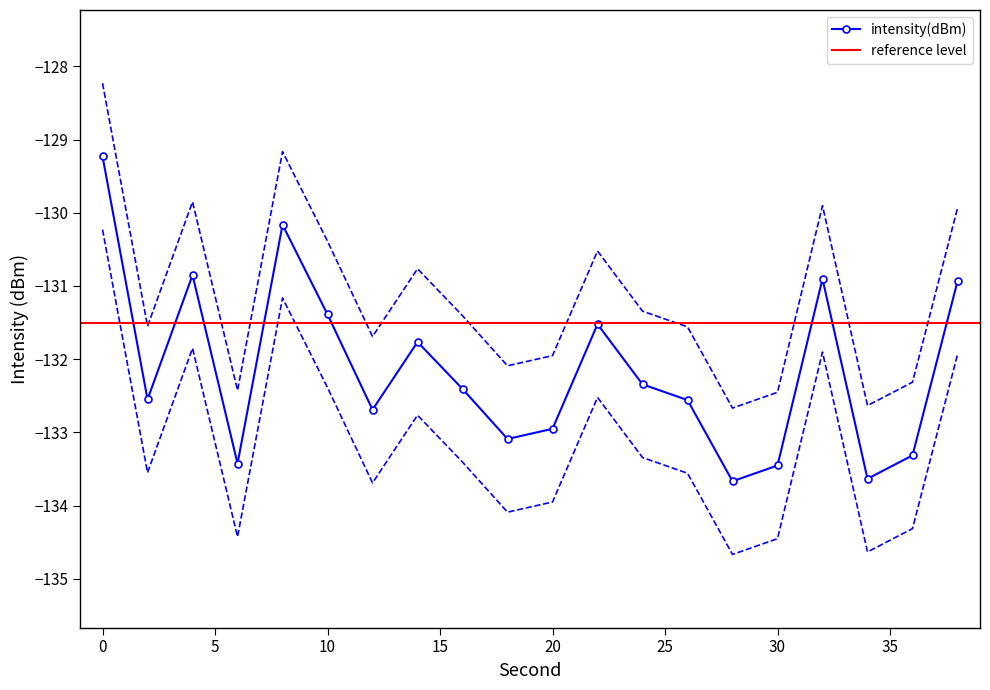

In intensity(dBm), how many points are higher than both neighbors (excluding endpoints)?

5